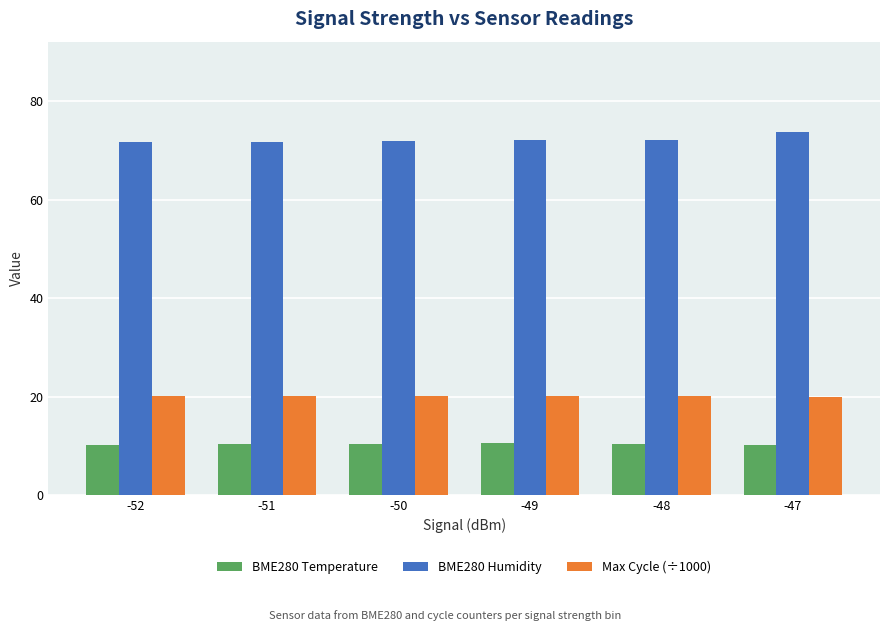

What are all the series names shown in the legend?

BME280 Temperature, BME280 Humidity, Max Cycle (÷1000)